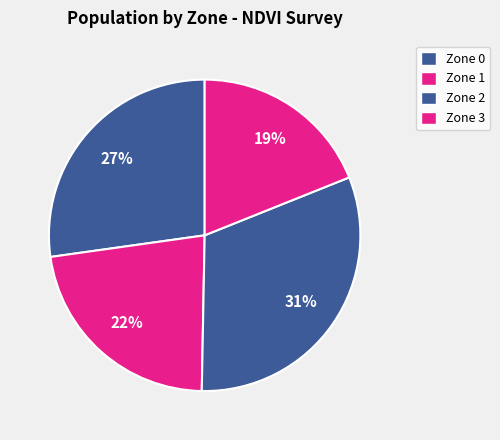

Rank the categories by value from lowest to highest.

Zone 3, Zone 1, Zone 0, Zone 2